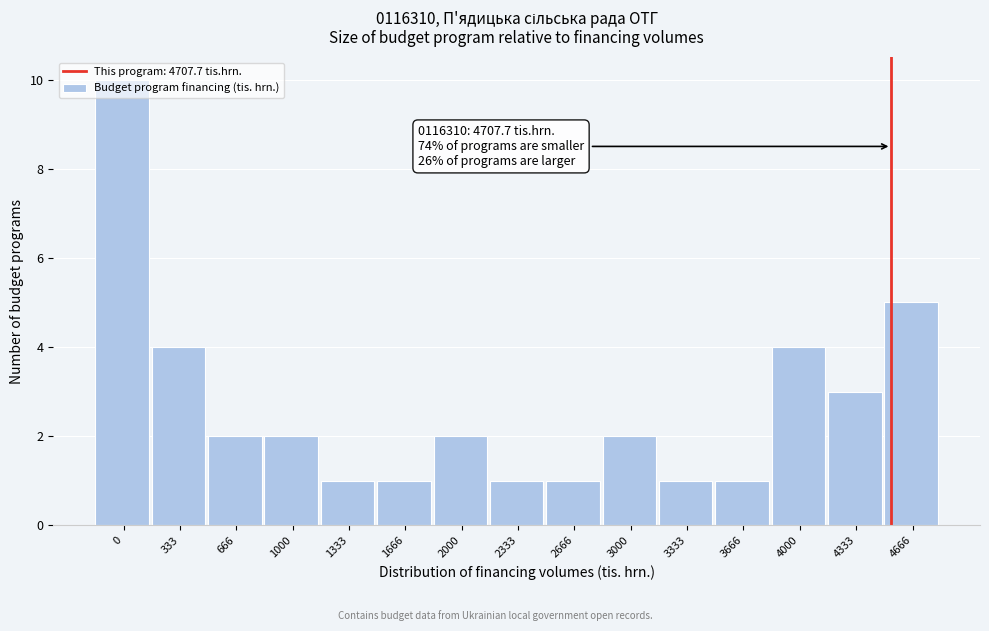

What is the ratio of the value at 0 to the value at 3666?

10.0